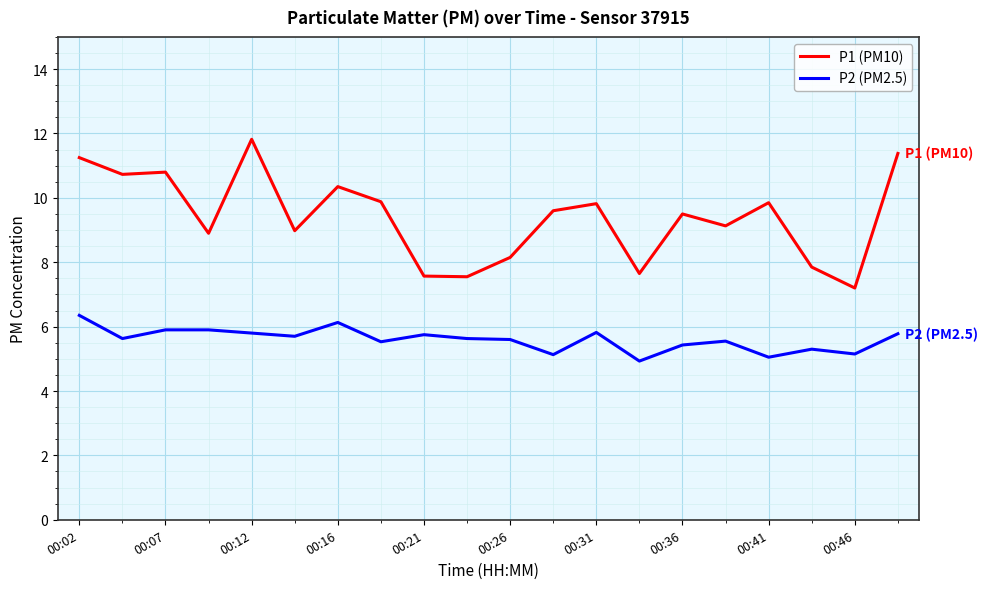

List the series in order of their peak value, lowest first.

P2 (PM2.5), P1 (PM10)